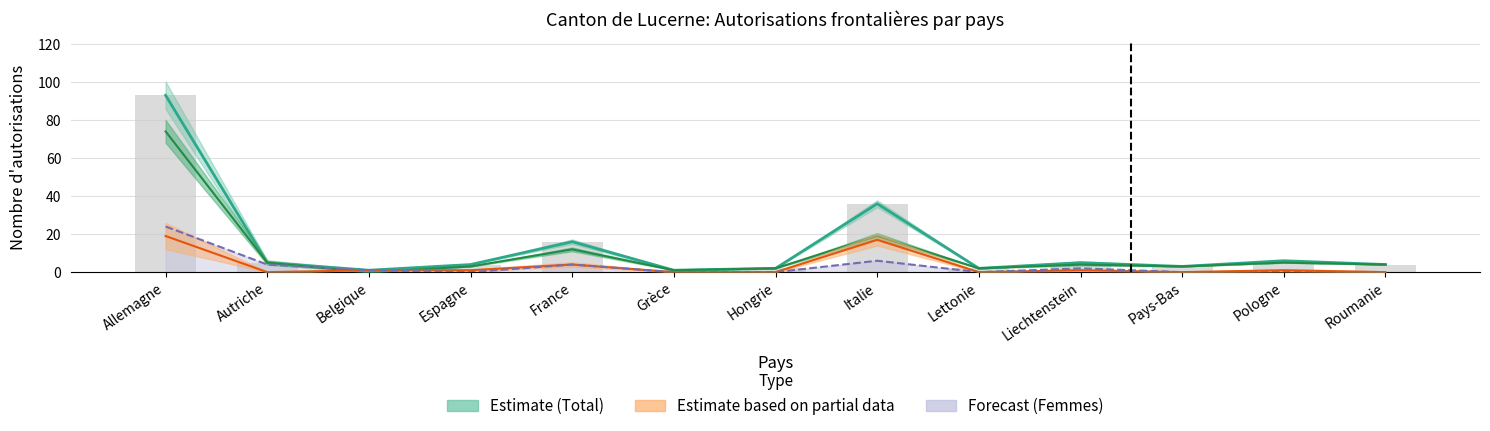

At which label does Autorisations suivantes first exceed 1?

Allemagne